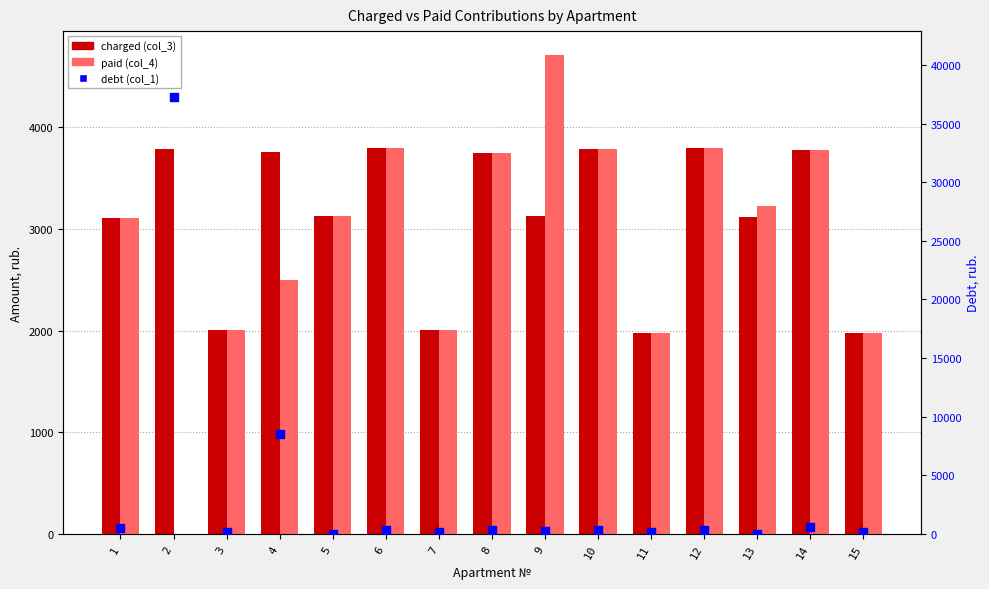

What is the total value across all series at 11?

4120.8